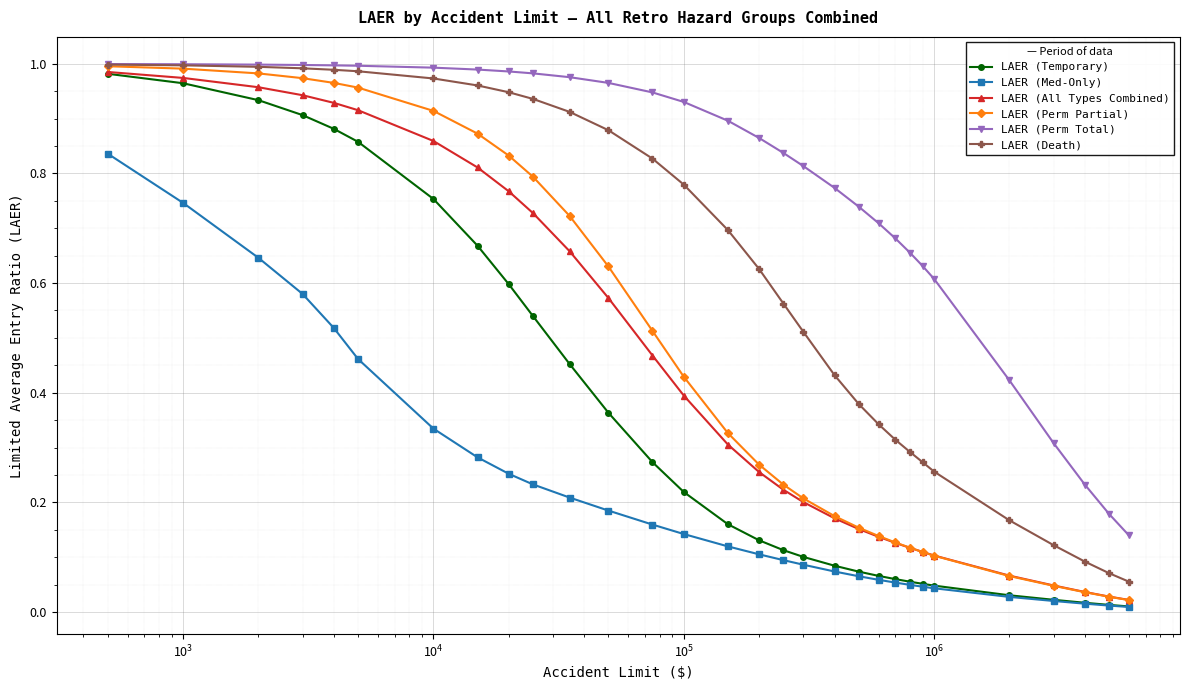

Which series has the largest total across all categories?

LAER (Perm Total)